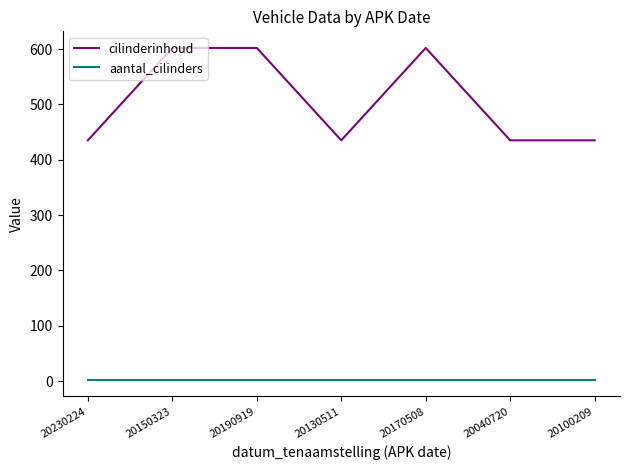

True or false: cilinderinhoud has a value of 602 at 20150323.

True